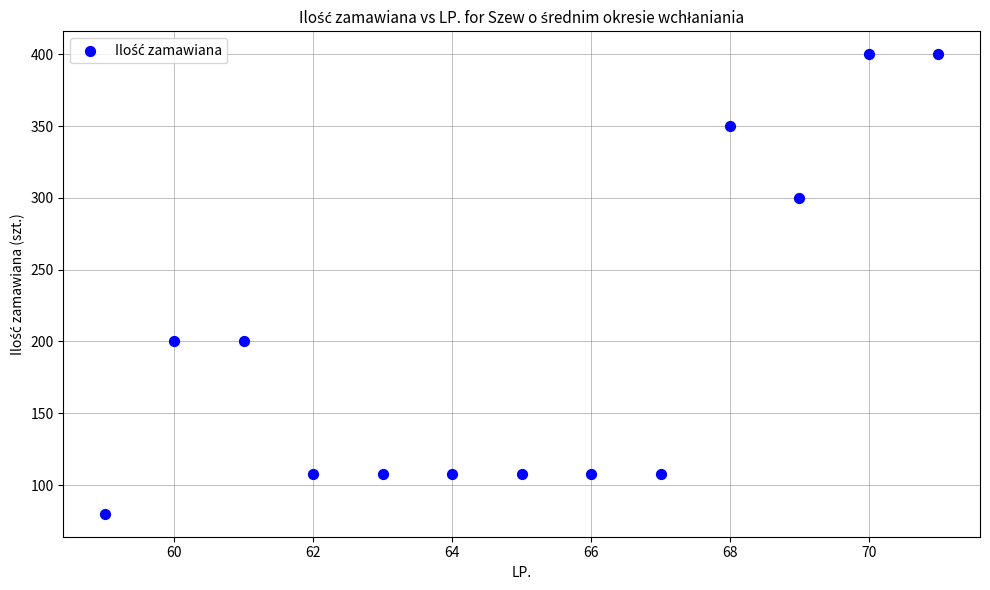

What is the range of X values (max minus min)?

12